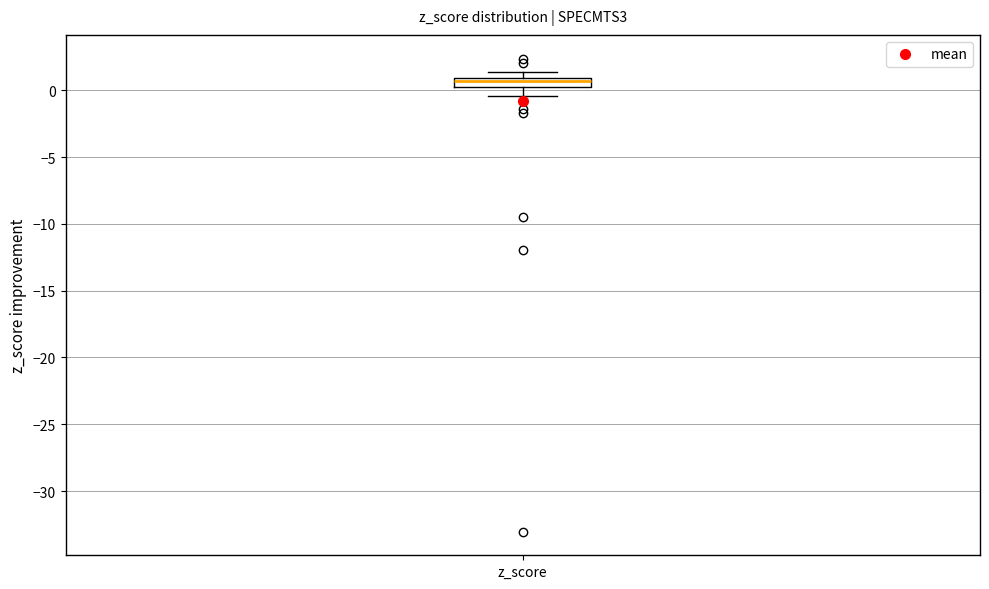

Where is the lower edge of the box for z_score on the y-axis? The values are not printed on the chart, so give them approximately, as read against the axis.

0.0